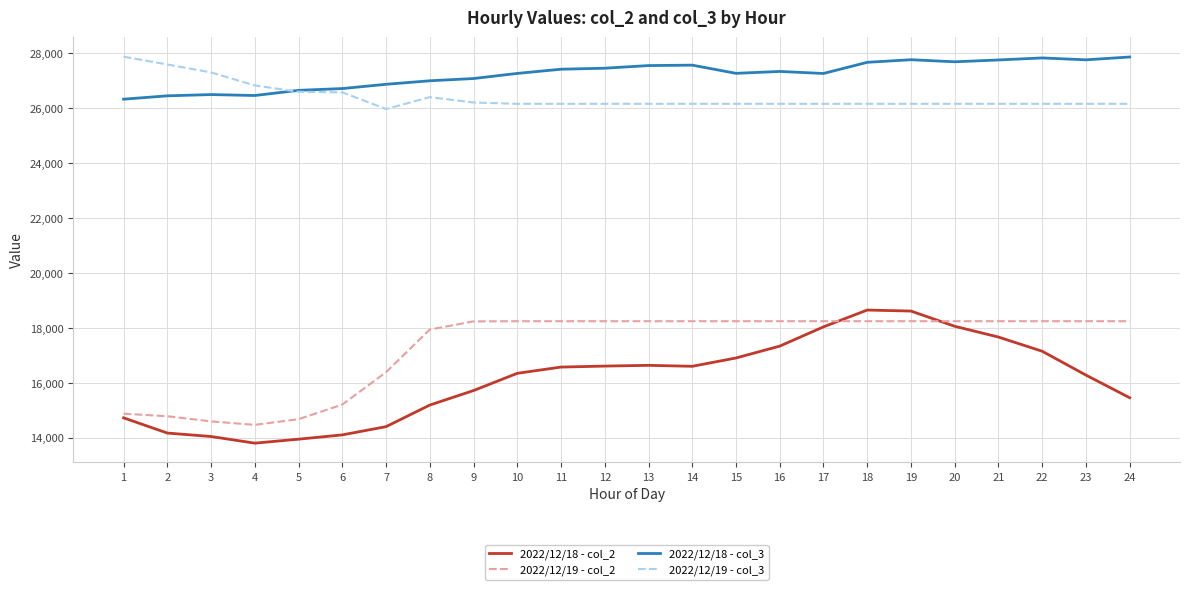

What is the spread (max minus min) of values at 16?

10000